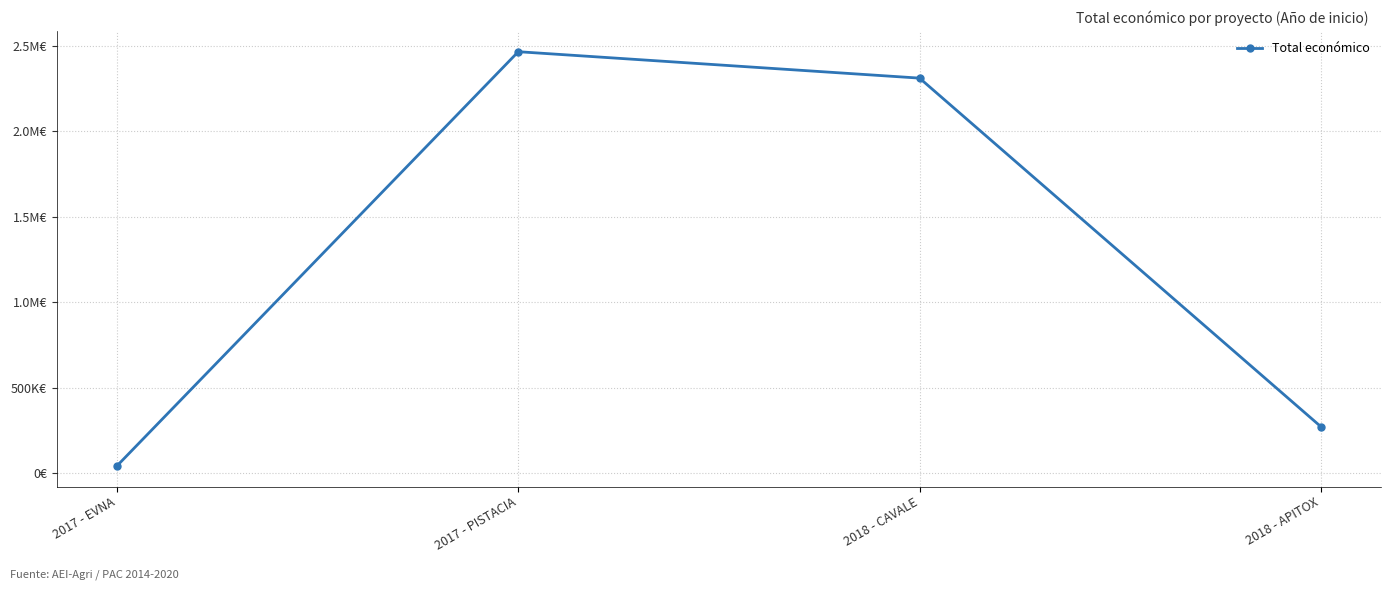

What is the change in value from 2017 - EVNA to 2017 - PISTACIA?

+2422500